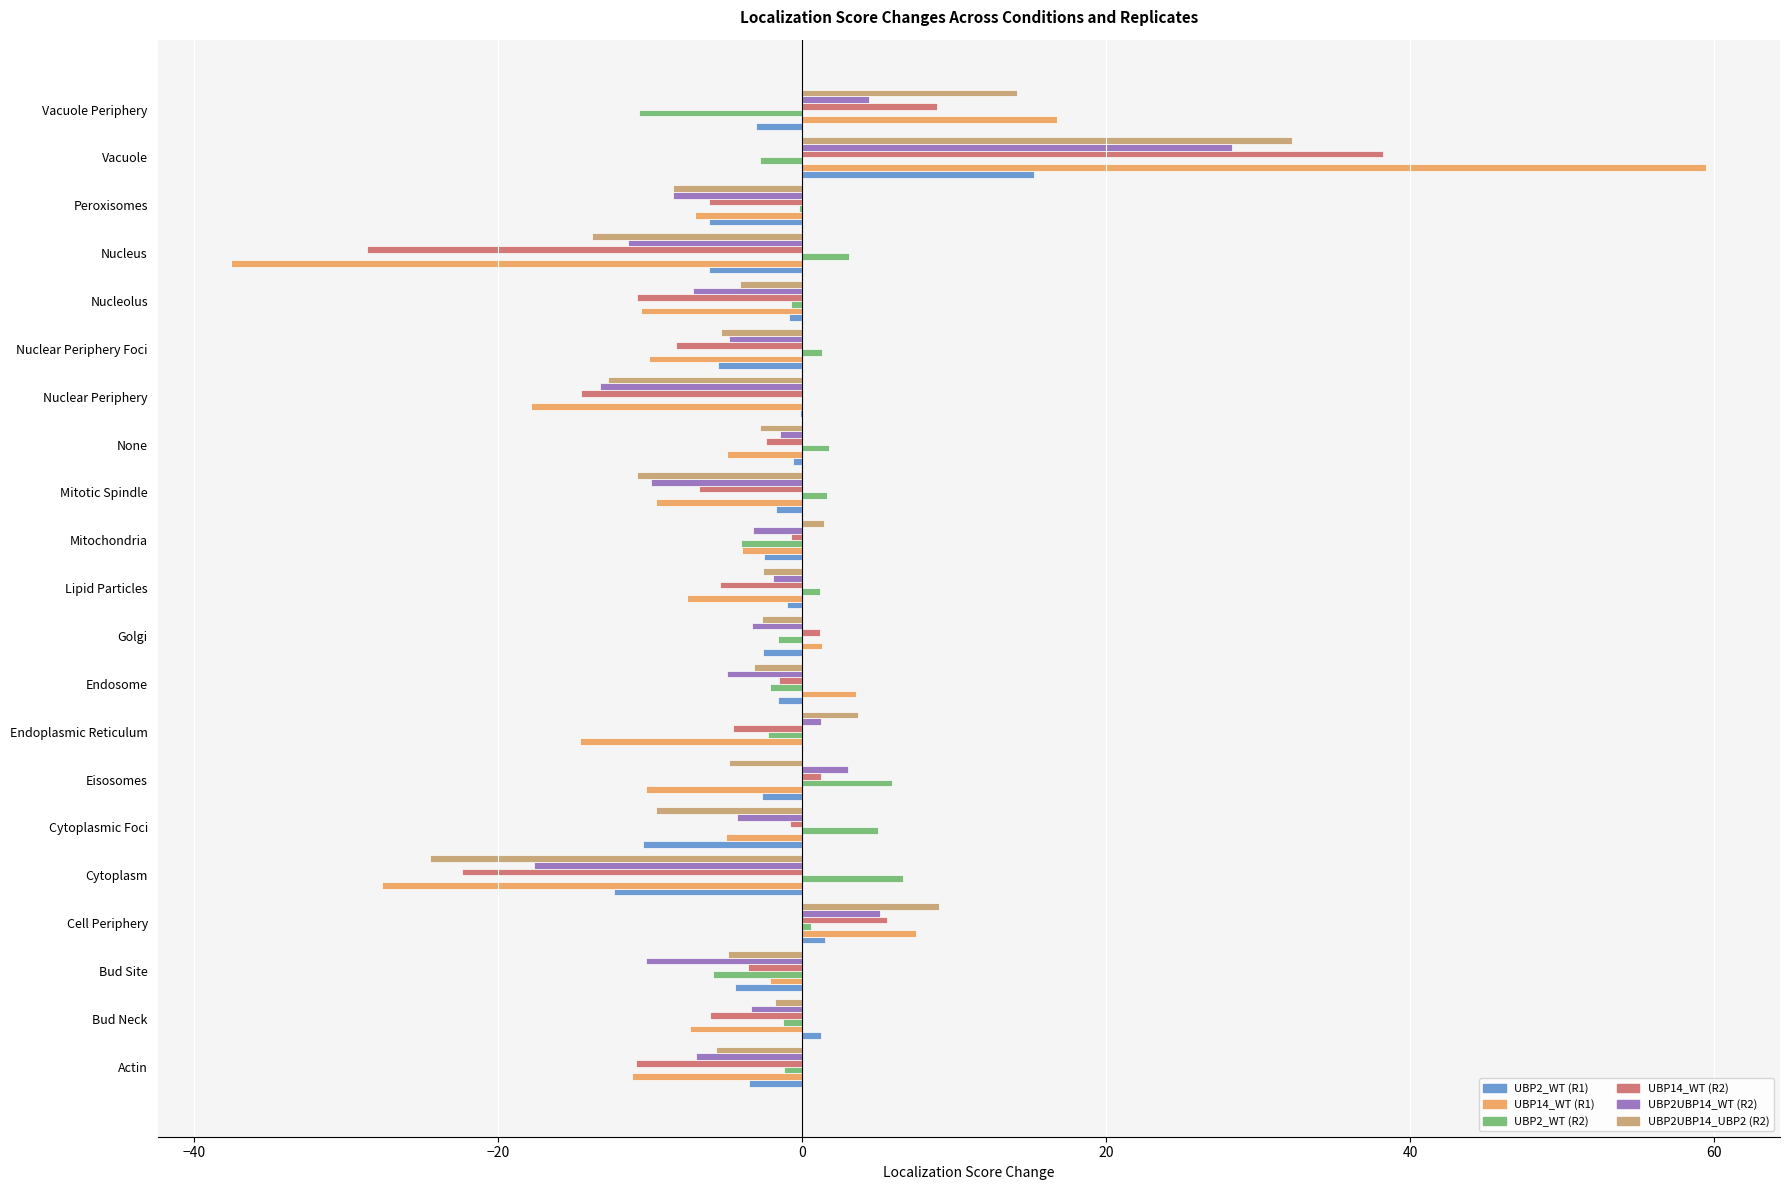

What is the greatest value displayed?

59.5